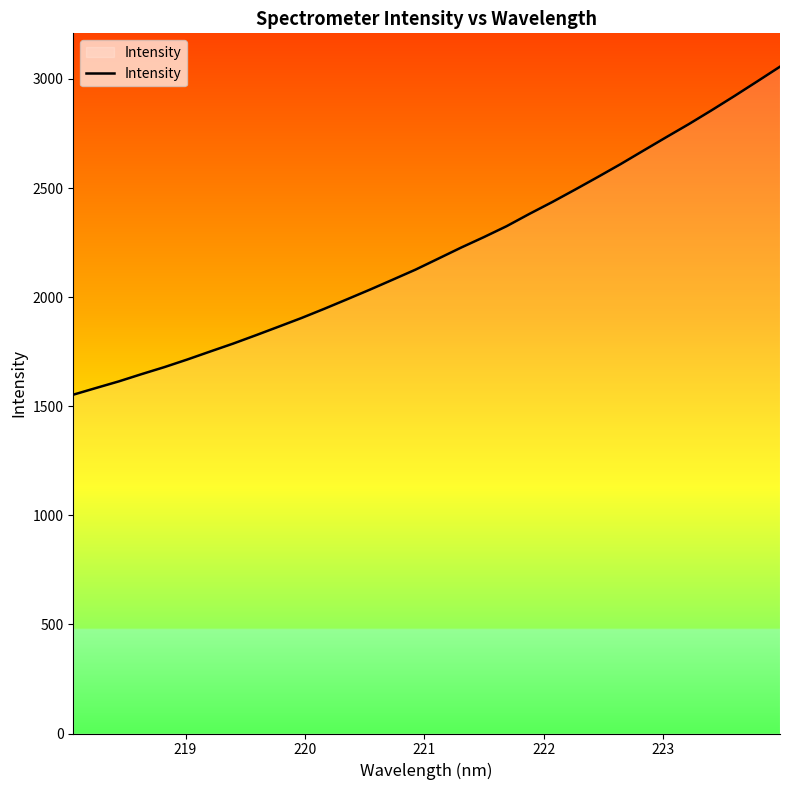

How many lines are shown in the chart?

1